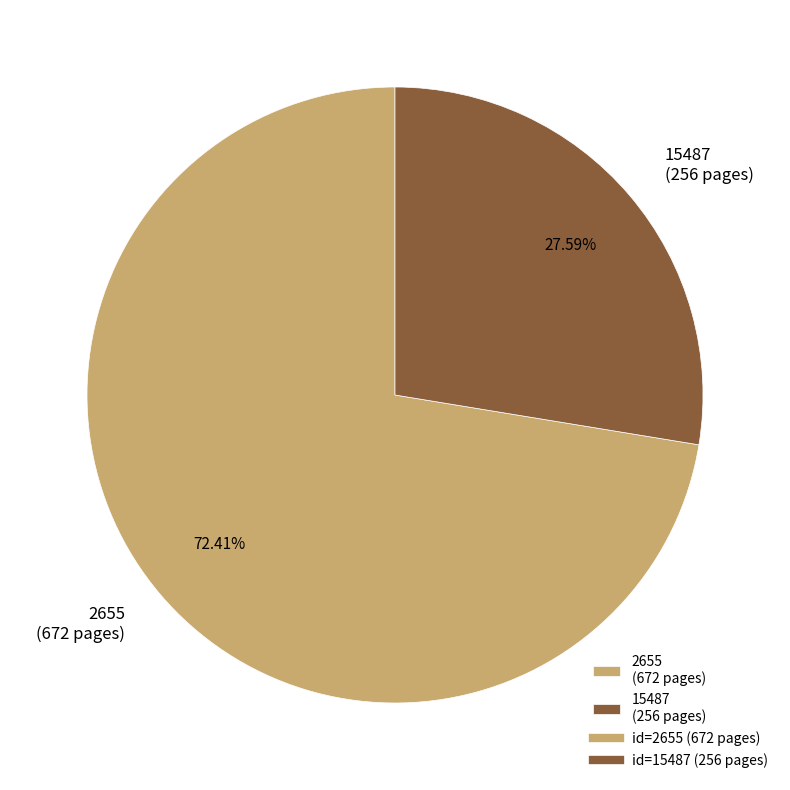

To the nearest percent, what is the average slice percentage?

50%